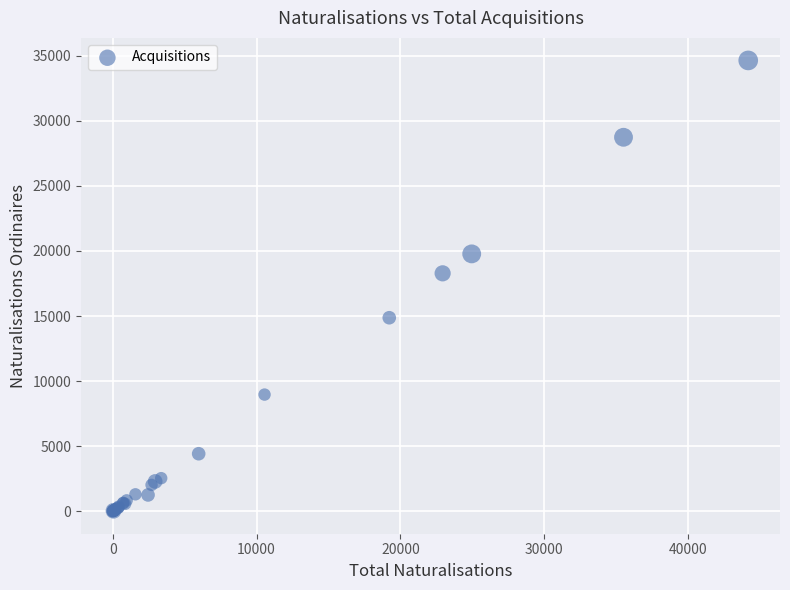

What Y value in the scatter plot is closest to 17320?

18279